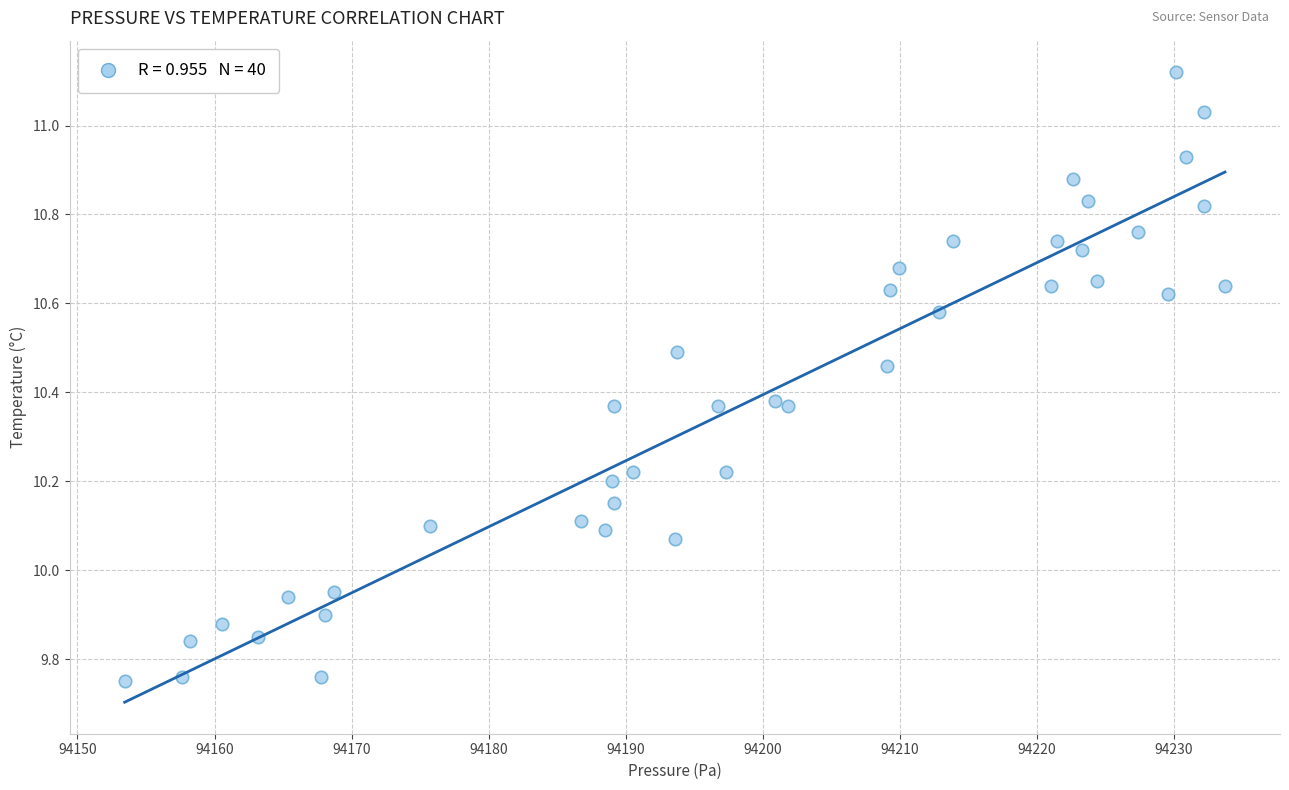

What is the range of Y values (max minus min)?

1.4